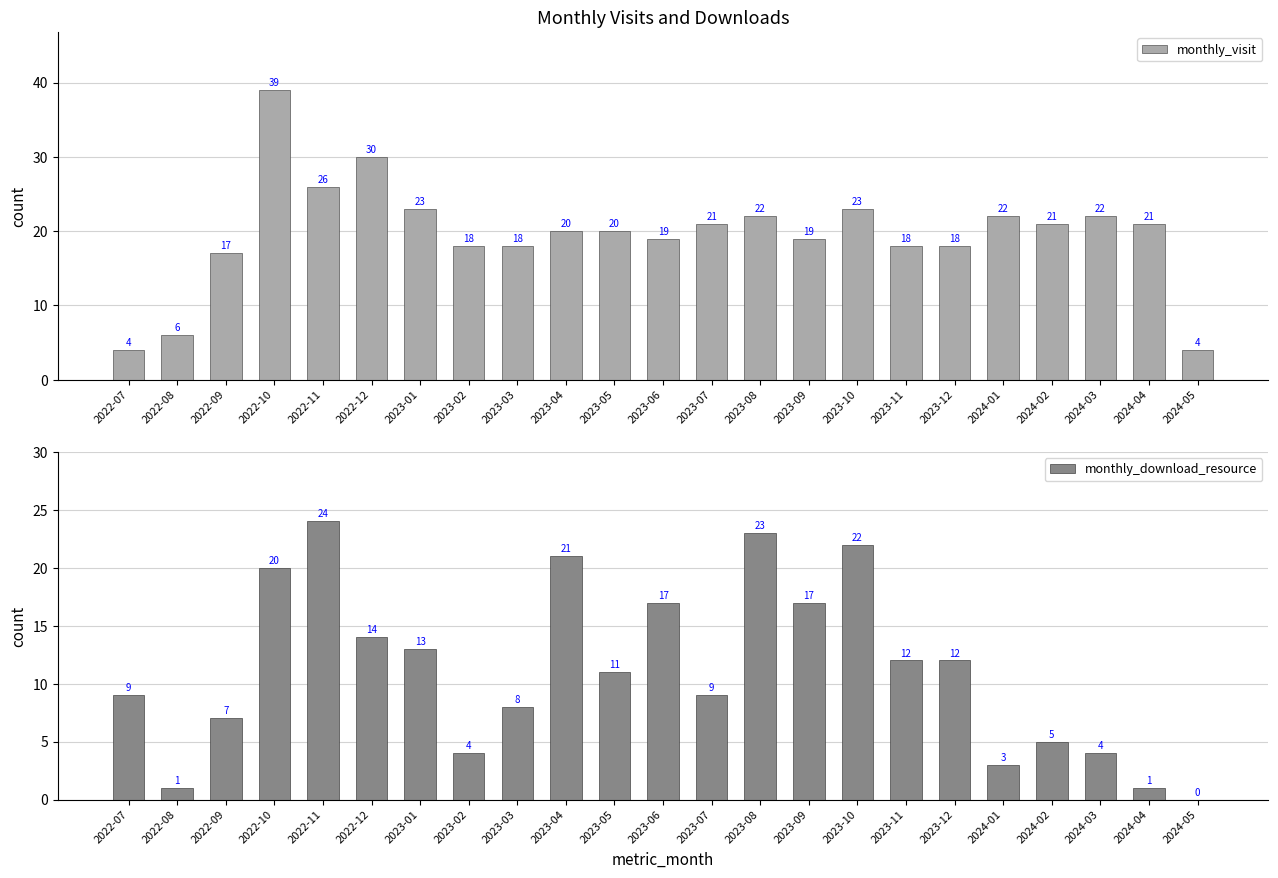

At which category does the chart reach its minimum across all series?

2024-05